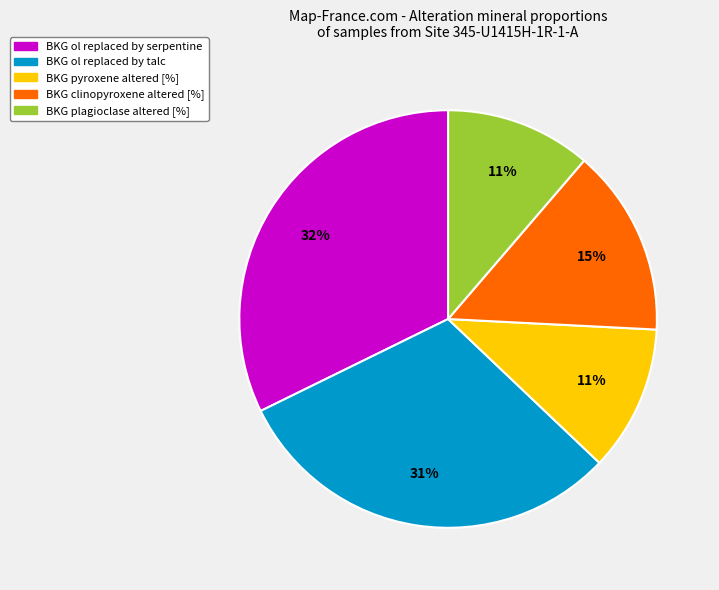

Is it true that BKG ol replaced by talc is 23% of the pie?

False